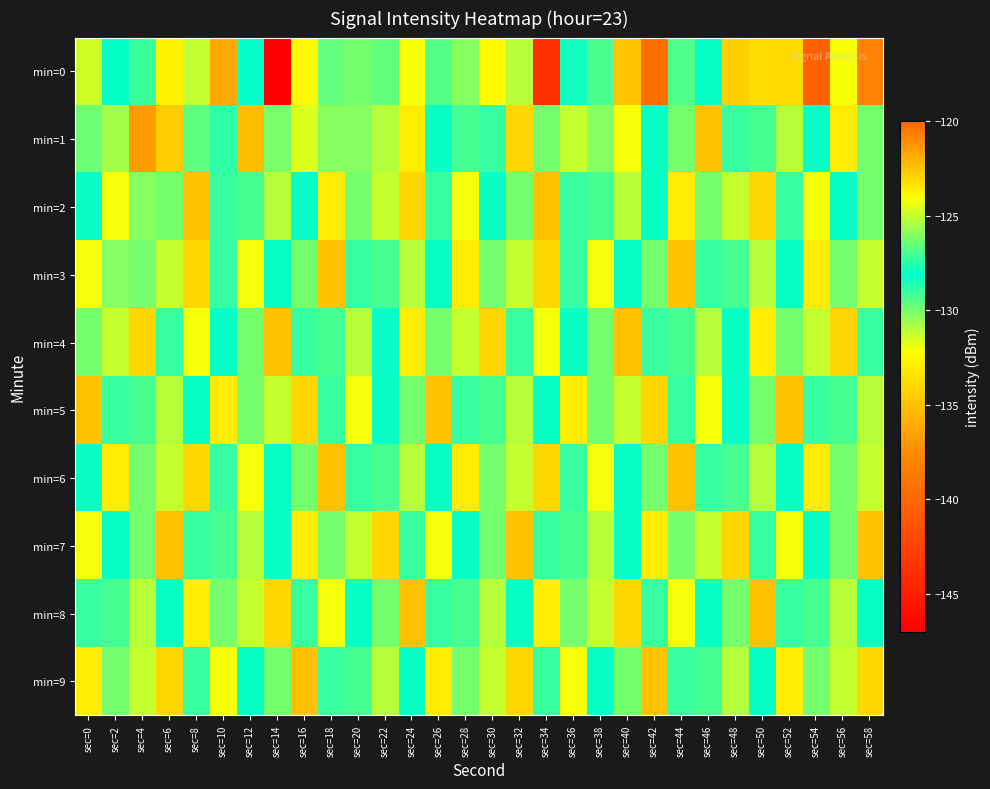

Reading right to left, transcribe all the data shown in this chart.

min=0: sec=58=-138.2	sec=56=-132.0	sec=54=-140.4	sec=52=-134.0	sec=50=-133.7	sec=48=-134.4	sec=46=-128.2	sec=44=-129.3	sec=42=-120.3	sec=40=-134.9	sec=38=-126.9	sec=36=-127.8	sec=34=-143.7	sec=32=-125.2	sec=30=-132.4	sec=28=-130.3	sec=26=-129.4	sec=24=-132.1	sec=22=-129.7	sec=20=-126.3	sec=18=-126.5	sec=16=-132.3	sec=14=-147.1	sec=12=-128.1	sec=10=-136.2	sec=8=-125.1	sec=6=-132.7	sec=4=-127.2	sec=2=-128.2	sec=0=-124.9
min=1: sec=58=-130.0	sec=56=-133.0	sec=54=-128.0	sec=52=-131.0	sec=50=-127.0	sec=48=-129.0	sec=46=-135.0	sec=44=-130.0	sec=42=-128.0	sec=40=-132.0	sec=38=-126.0	sec=36=-125.0	sec=34=-130.0	sec=32=-134.0	sec=30=-129.0	sec=28=-127.0	sec=26=-128.0	sec=24=-133.0	sec=22=-131.0	sec=20=-126.0	sec=18=-126.0	sec=16=-124.6	sec=14=-130.0	sec=12=-135.2	sec=10=-128.8	sec=8=-129.6	sec=6=-134.5	sec=4=-136.7	sec=2=-130.7	sec=0=-129.8
min=2: sec=58=-130.0	sec=56=-128.0	sec=54=-132.0	sec=52=-129.0	sec=50=-134.0	sec=48=-125.0	sec=46=-130.0	sec=44=-133.0	sec=42=-128.0	sec=40=-131.0	sec=38=-127.0	sec=36=-129.0	sec=34=-135.0	sec=32=-130.0	sec=30=-128.0	sec=28=-132.0	sec=26=-129.0	sec=24=-134.0	sec=22=-125.0	sec=20=-130.0	sec=18=-133.0	sec=16=-128.0	sec=14=-131.0	sec=12=-127.0	sec=10=-129.0	sec=8=-135.0	sec=6=-130.0	sec=4=-126.0	sec=2=-132.0	sec=0=-128.0
min=3: sec=58=-125.0	sec=56=-130.0	sec=54=-133.0	sec=52=-128.0	sec=50=-131.0	sec=48=-127.0	sec=46=-129.0	sec=44=-135.0	sec=42=-130.0	sec=40=-128.0	sec=38=-132.0	sec=36=-129.0	sec=34=-134.0	sec=32=-125.0	sec=30=-130.0	sec=28=-133.0	sec=26=-128.0	sec=24=-131.0	sec=22=-127.0	sec=20=-129.0	sec=18=-135.0	sec=16=-130.0	sec=14=-128.0	sec=12=-132.0	sec=10=-129.0	sec=8=-134.0	sec=6=-125.0	sec=4=-130.0	sec=2=-126.0	sec=0=-132.0
min=4: sec=58=-129.0	sec=56=-134.0	sec=54=-125.0	sec=52=-130.0	sec=50=-133.0	sec=48=-128.0	sec=46=-131.0	sec=44=-127.0	sec=42=-129.0	sec=40=-135.0	sec=38=-130.0	sec=36=-128.0	sec=34=-132.0	sec=32=-129.0	sec=30=-134.0	sec=28=-125.0	sec=26=-130.0	sec=24=-133.0	sec=22=-128.0	sec=20=-131.0	sec=18=-127.0	sec=16=-129.0	sec=14=-135.0	sec=12=-130.0	sec=10=-128.0	sec=8=-132.0	sec=6=-129.0	sec=4=-134.0	sec=2=-125.0	sec=0=-130.0
min=5: sec=58=-131.0	sec=56=-127.0	sec=54=-129.0	sec=52=-135.0	sec=50=-130.0	sec=48=-128.0	sec=46=-132.0	sec=44=-129.0	sec=42=-134.0	sec=40=-125.0	sec=38=-130.0	sec=36=-133.0	sec=34=-128.0	sec=32=-131.0	sec=30=-127.0	sec=28=-129.0	sec=26=-135.0	sec=24=-130.0	sec=22=-128.0	sec=20=-132.0	sec=18=-129.0	sec=16=-134.0	sec=14=-125.0	sec=12=-130.0	sec=10=-133.0	sec=8=-128.0	sec=6=-131.0	sec=4=-127.0	sec=2=-129.0	sec=0=-135.0
min=6: sec=58=-125.0	sec=56=-130.0	sec=54=-133.0	sec=52=-128.0	sec=50=-131.0	sec=48=-127.0	sec=46=-129.0	sec=44=-135.0	sec=42=-130.0	sec=40=-128.0	sec=38=-132.0	sec=36=-129.0	sec=34=-134.0	sec=32=-125.0	sec=30=-130.0	sec=28=-133.0	sec=26=-128.0	sec=24=-131.0	sec=22=-127.0	sec=20=-129.0	sec=18=-135.0	sec=16=-130.0	sec=14=-128.0	sec=12=-132.0	sec=10=-129.0	sec=8=-134.0	sec=6=-125.0	sec=4=-130.0	sec=2=-133.0	sec=0=-128.0
min=7: sec=58=-135.0	sec=56=-130.0	sec=54=-128.0	sec=52=-132.0	sec=50=-129.0	sec=48=-134.0	sec=46=-125.0	sec=44=-130.0	sec=42=-133.0	sec=40=-128.0	sec=38=-131.0	sec=36=-127.0	sec=34=-129.0	sec=32=-135.0	sec=30=-130.0	sec=28=-128.0	sec=26=-132.0	sec=24=-129.0	sec=22=-134.0	sec=20=-125.0	sec=18=-130.0	sec=16=-133.0	sec=14=-128.0	sec=12=-131.0	sec=10=-127.0	sec=8=-129.0	sec=6=-135.0	sec=4=-130.0	sec=2=-128.0	sec=0=-132.0
min=8: sec=58=-128.0	sec=56=-131.0	sec=54=-127.0	sec=52=-129.0	sec=50=-135.0	sec=48=-130.0	sec=46=-128.0	sec=44=-132.0	sec=42=-129.0	sec=40=-134.0	sec=38=-125.0	sec=36=-130.0	sec=34=-133.0	sec=32=-128.0	sec=30=-131.0	sec=28=-127.0	sec=26=-129.0	sec=24=-135.0	sec=22=-130.0	sec=20=-128.0	sec=18=-132.0	sec=16=-129.0	sec=14=-134.0	sec=12=-125.0	sec=10=-130.0	sec=8=-133.0	sec=6=-128.0	sec=4=-131.0	sec=2=-127.0	sec=0=-129.0
min=9: sec=58=-134.0	sec=56=-125.0	sec=54=-130.0	sec=52=-133.0	sec=50=-128.0	sec=48=-131.0	sec=46=-127.0	sec=44=-129.0	sec=42=-135.0	sec=40=-130.0	sec=38=-128.0	sec=36=-132.0	sec=34=-129.0	sec=32=-134.0	sec=30=-125.0	sec=28=-130.0	sec=26=-133.0	sec=24=-128.0	sec=22=-131.0	sec=20=-127.0	sec=18=-129.0	sec=16=-135.0	sec=14=-130.0	sec=12=-128.0	sec=10=-132.0	sec=8=-129.0	sec=6=-134.0	sec=4=-125.0	sec=2=-130.0	sec=0=-133.0